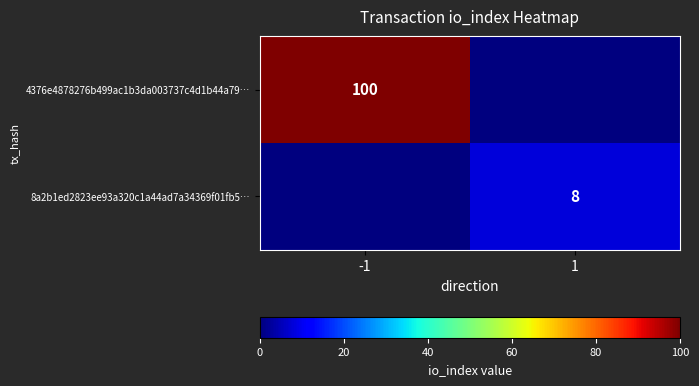

What is the spread (max minus min) of values at 1?

8